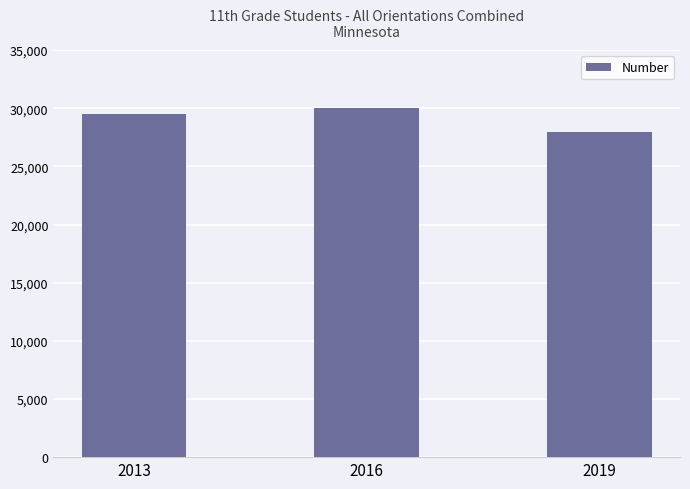

True or false: the data shows 45374 at 2013.

False